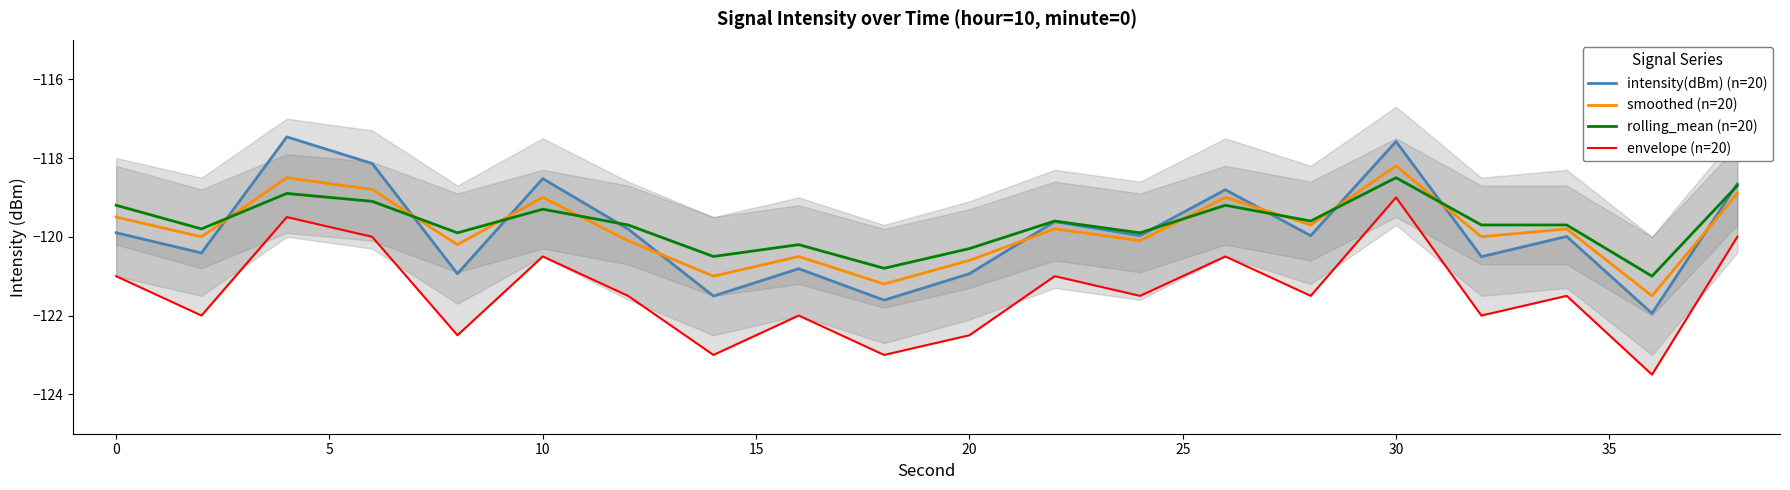

The rolling_mean (n=20) series shows -118.5 at 30. True or false?

True